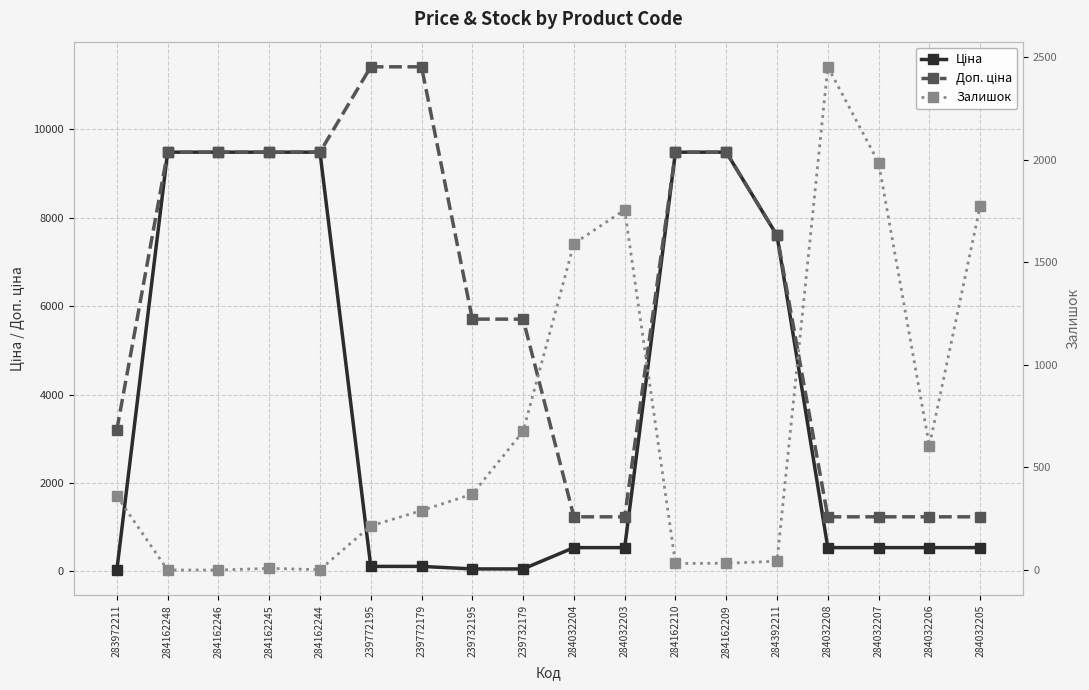

What is the sum of all Ціна values?

68085.3